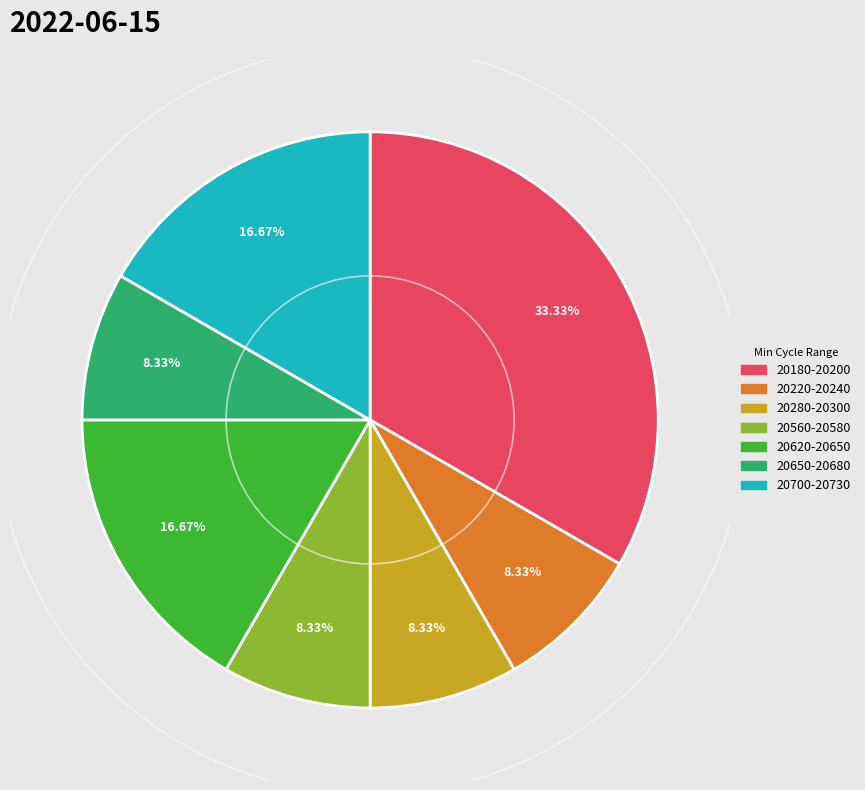

Is there any slice that represents more than half of the pie?

No